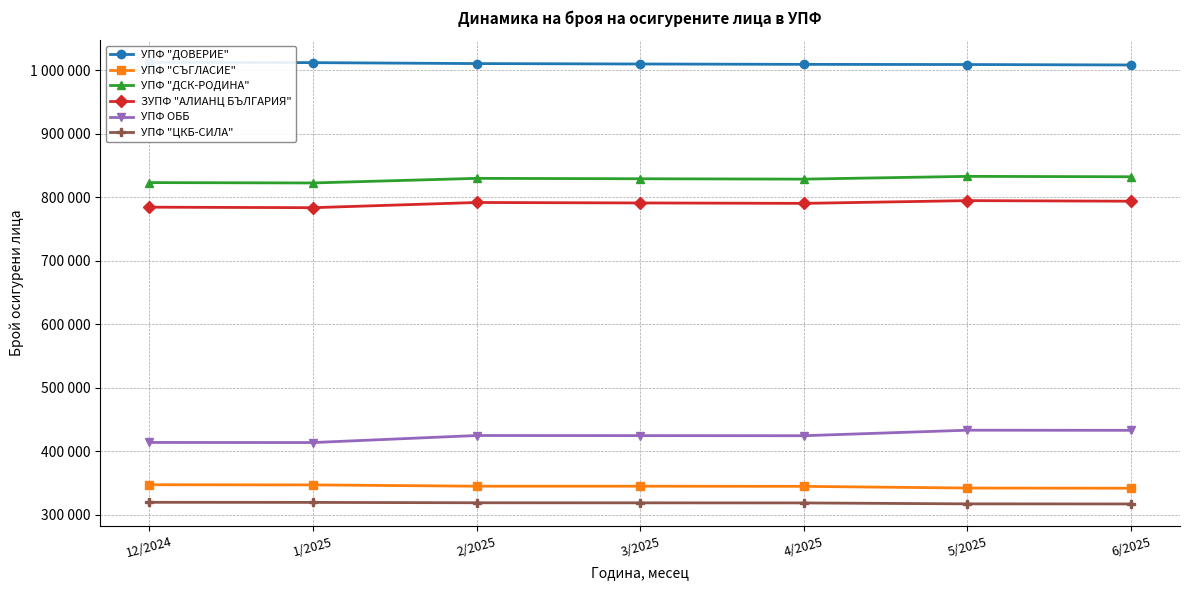

In УПФ ОББ, how many points are higher than both neighbors (excluding endpoints)?

2